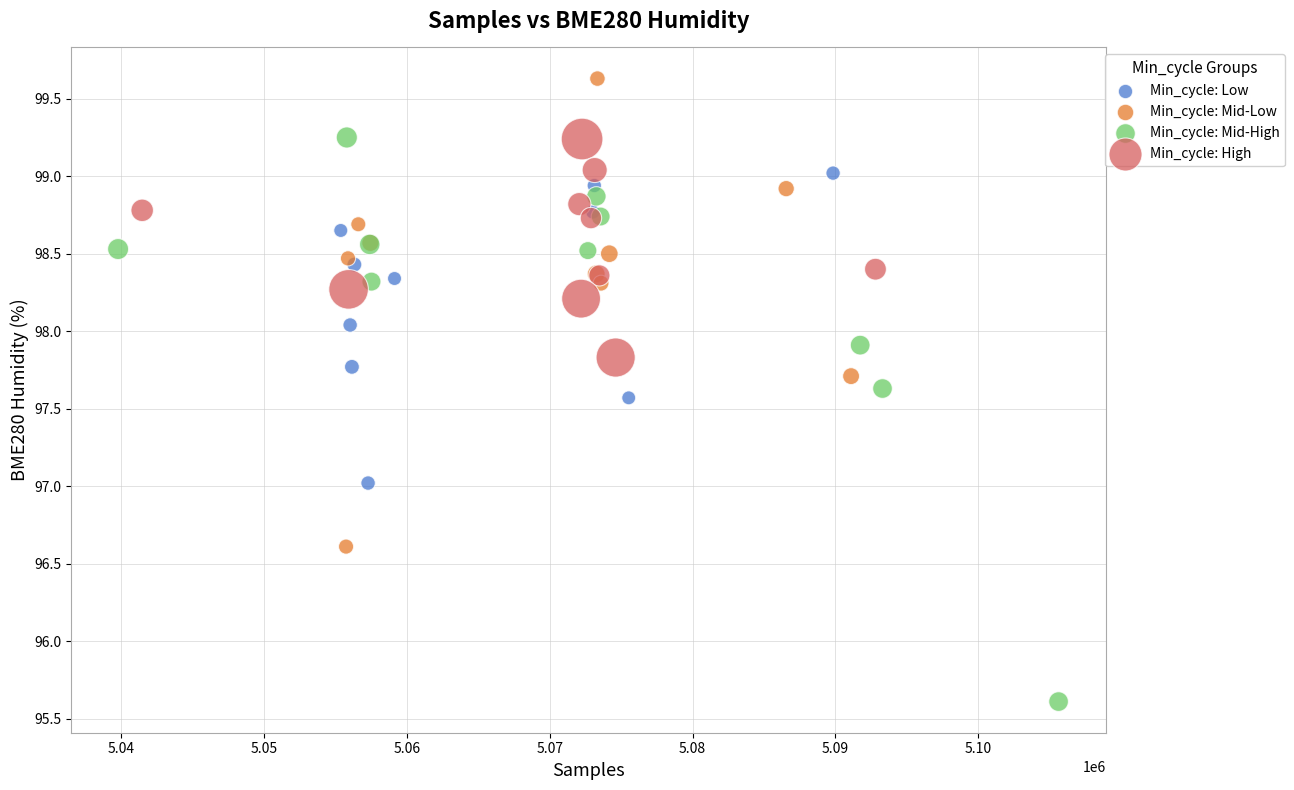

Which series has the largest Y range (max minus min)?

Min_cycle: Mid-High